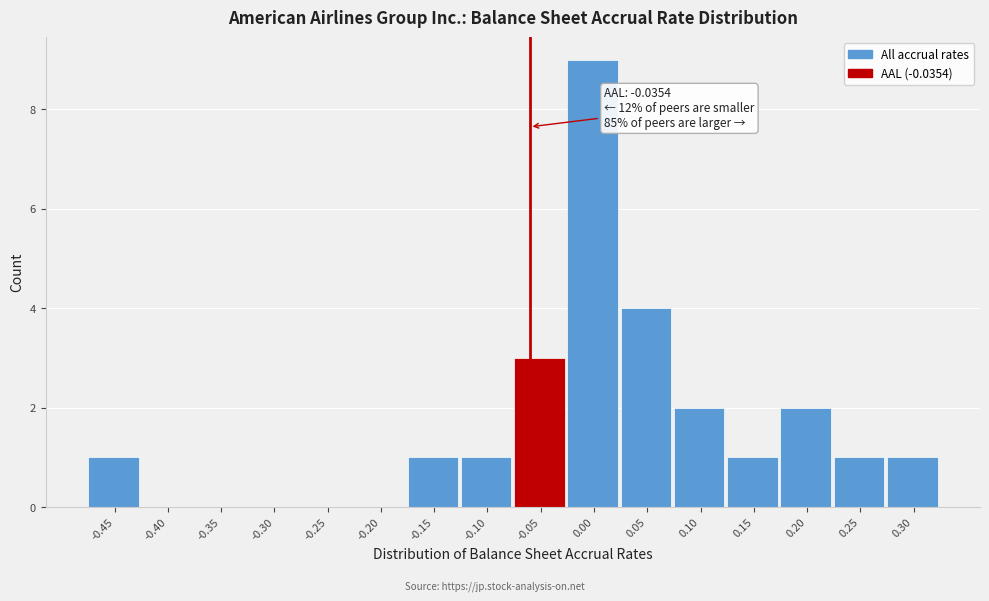

Reading left to right, transcribe all the data shown in this chart.

-0.45=1	-0.40=0	-0.35=0	-0.30=0	-0.25=0	-0.20=0	-0.15=1	-0.10=1	-0.05=3	0.00=9	0.05=4	0.10=2	0.15=1	0.20=2	0.25=1	0.30=1